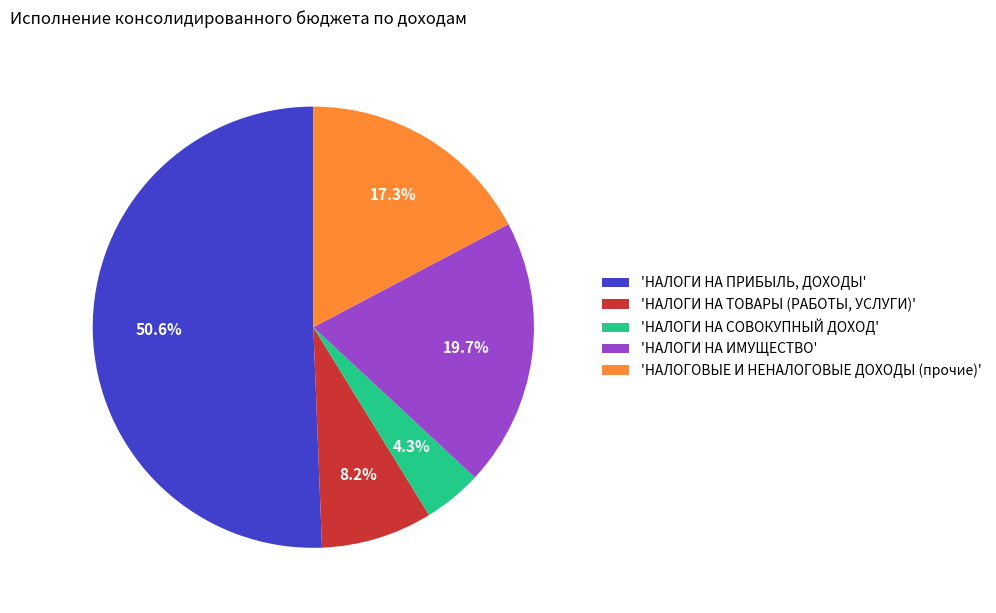

What percentage is NOT represented by 'НАЛОГОВЫЕ И НЕНАЛОГОВЫЕ ДОХОДЫ (прочие)'?

82.7%